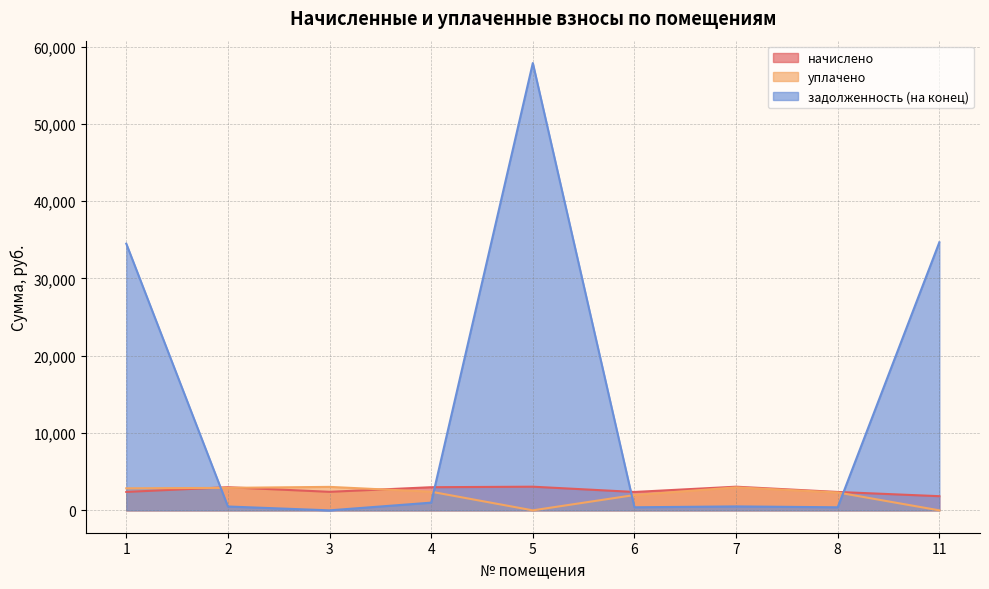

The уплачено series shows 4463.7 at 3. True or false?

False